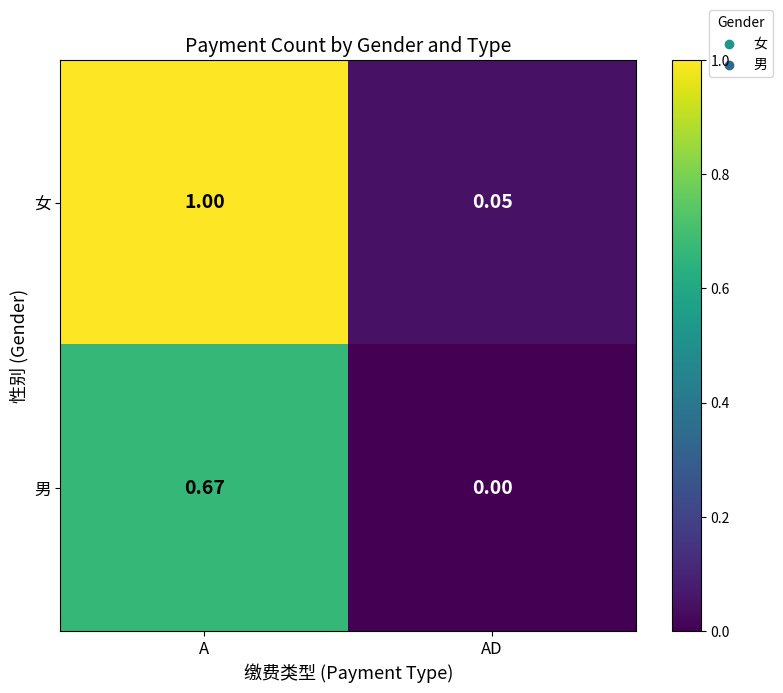

Which series changed the most between A and AD?

女